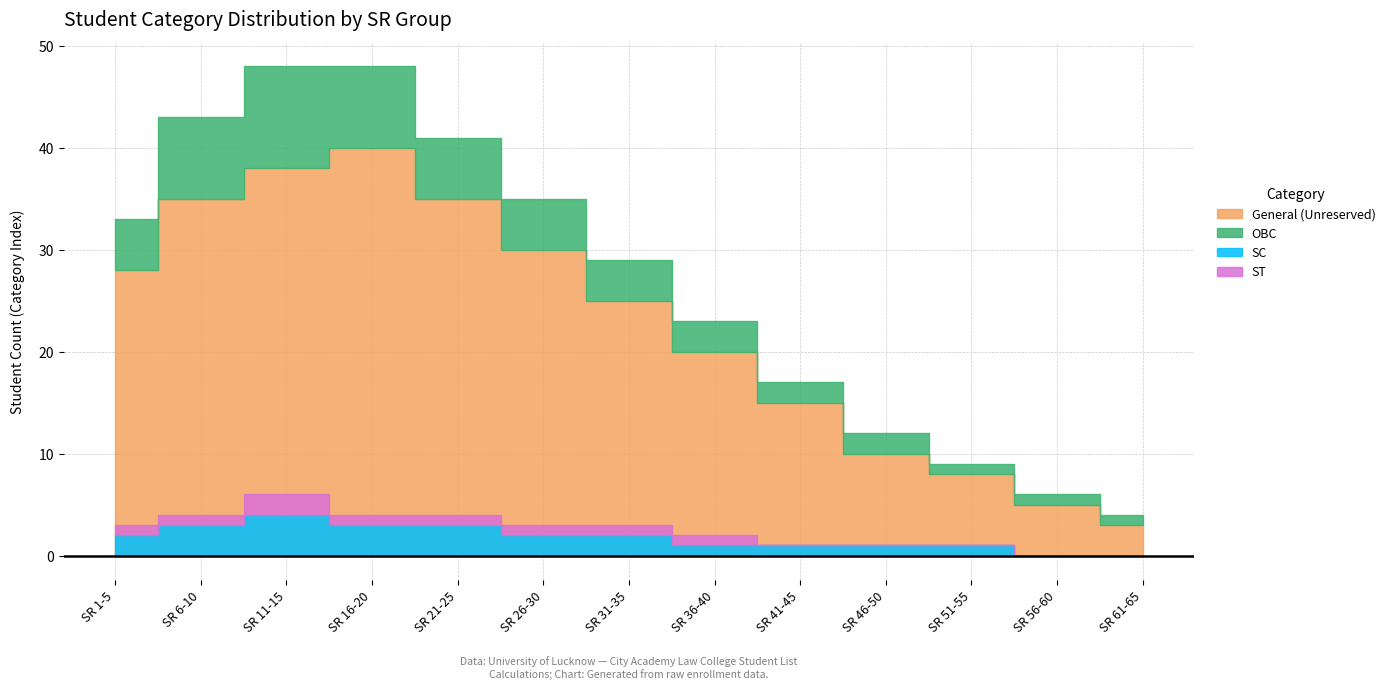

Which series has the largest range (max minus min)?

General (Unreserved)